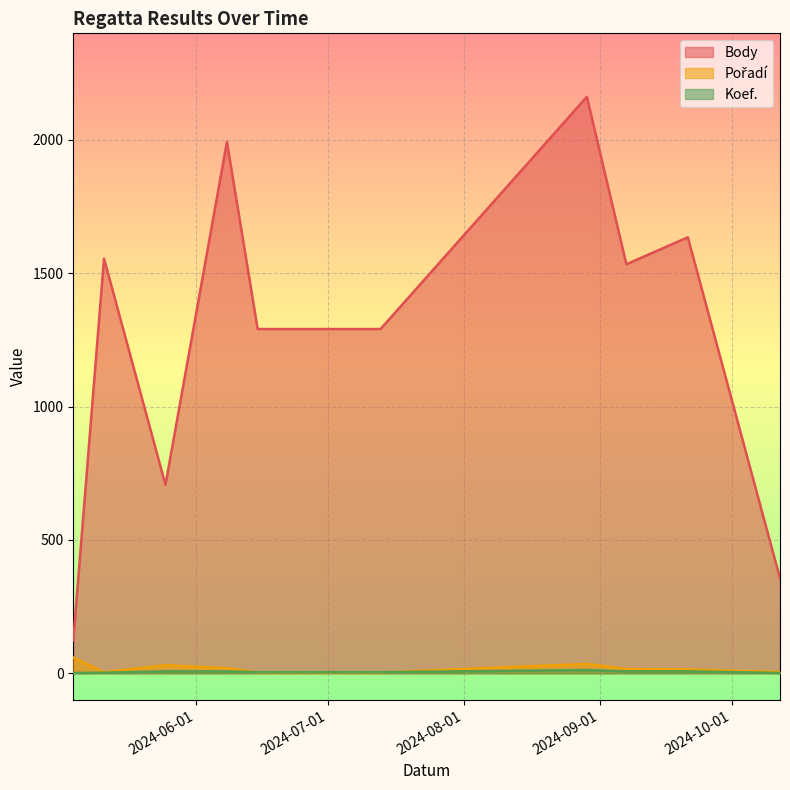

Rank the categories by Koef. value from lowest to highest.

2024-05-04, 2024-10-12, 2024-05-11, 2024-06-15, 2024-07-13, 2024-05-25, 2024-06-08, 2024-09-07, 2024-09-21, 2024-08-29